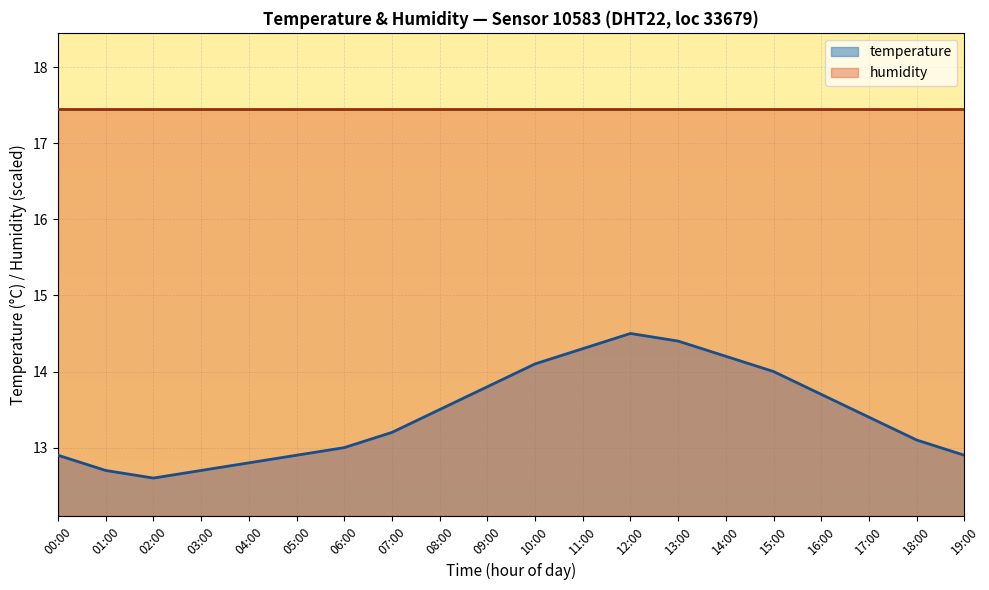

How many interior local peaks (higher than both neighbors) does the data have?

1